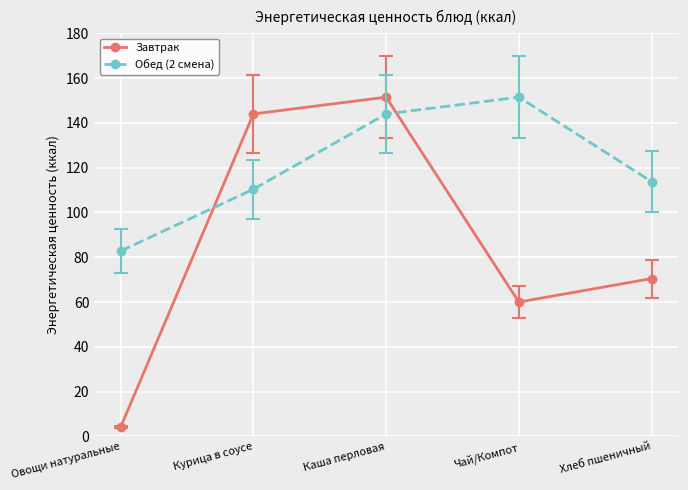

What is the difference between the maximum and second lowest values in the Завтрак series?

91.5